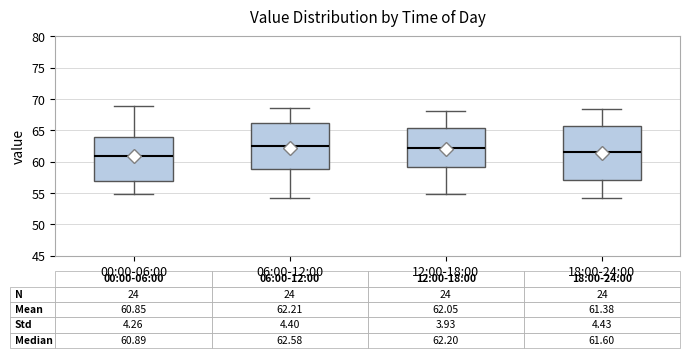

Which box is the tallest, from its lower edge to its upper edge?

18:00-24:00